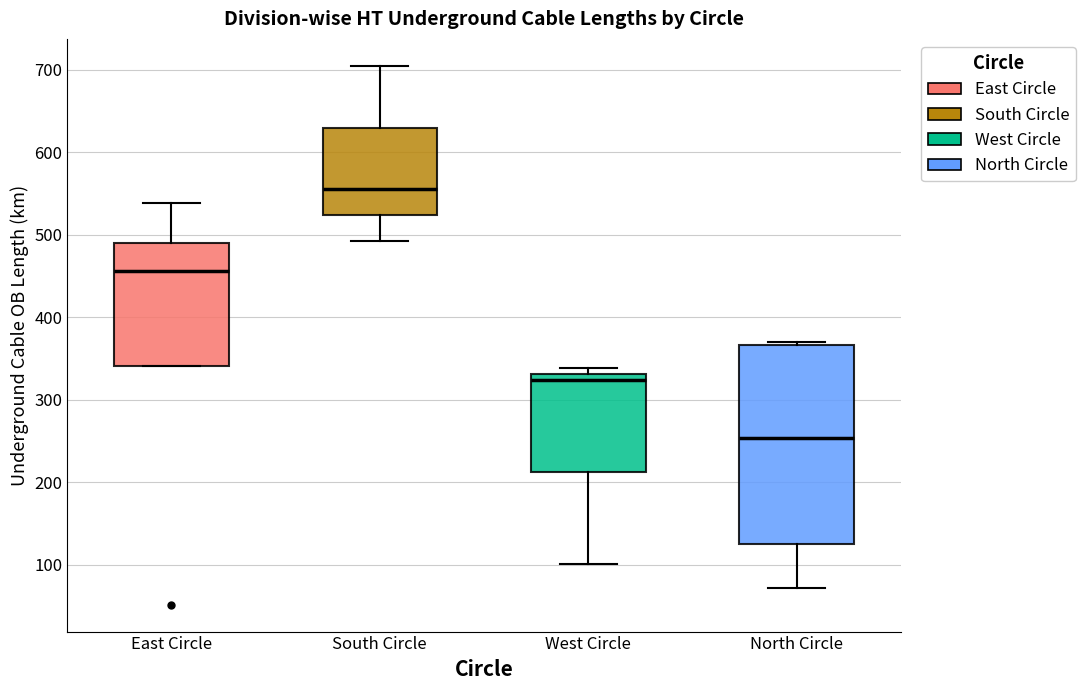

Reading left to right, transcribe this box plot: for each box, give where its median line is, the range the box spans, and where its two whiskers end, as read against the y-axis. The values are not printed on the chart, so give them approximately, as read against the axis.

East Circle: median 460, box 340 to 490, whiskers 340 to 540
South Circle: median 560, box 520 to 630, whiskers 490 to 700
West Circle: median 320, box 210 to 330, whiskers 100 to 340
North Circle: median 250, box 120 to 370, whiskers 70 to 370 (just above the box's upper edge)